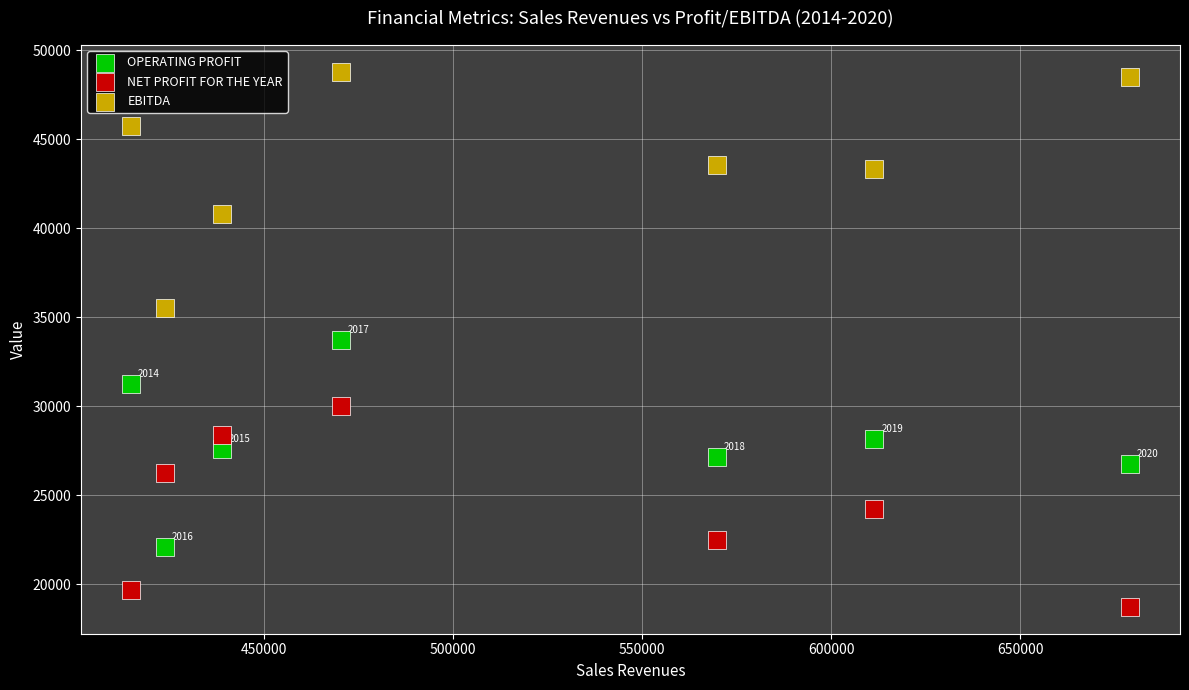

Which series contains the highest Y value?

EBITDA